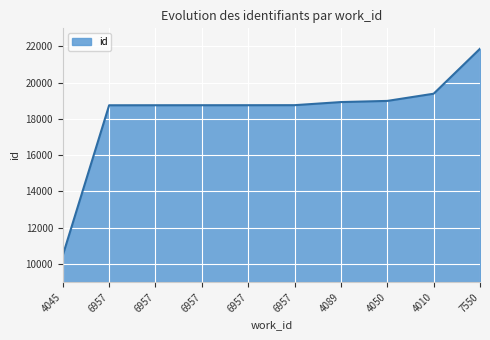

How many lines are shown in the chart?

1